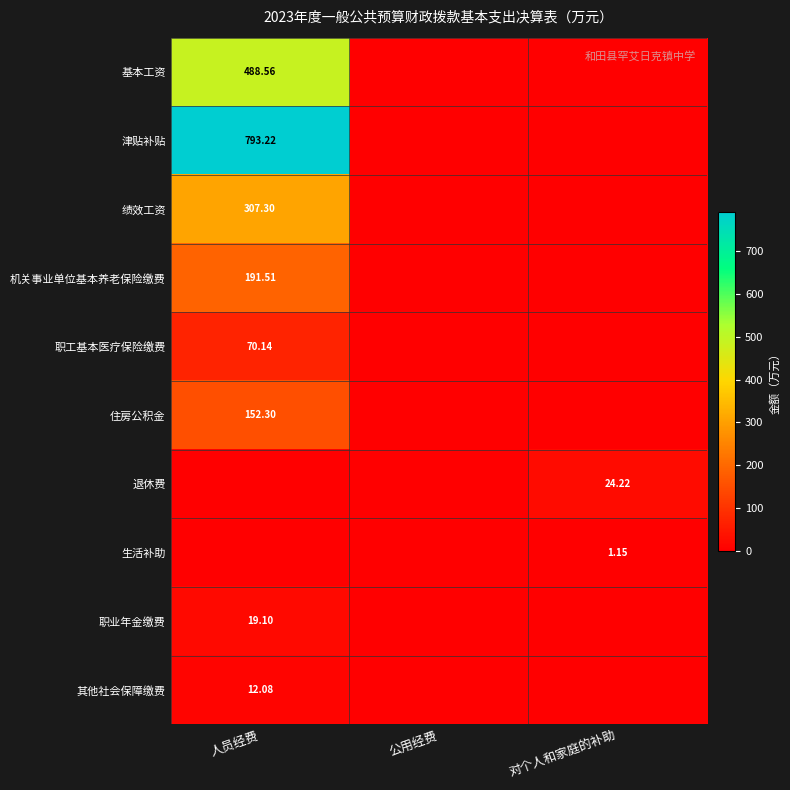

What is the difference between the maximum and second lowest values in the 其他社会保障缴费 series?

12.1